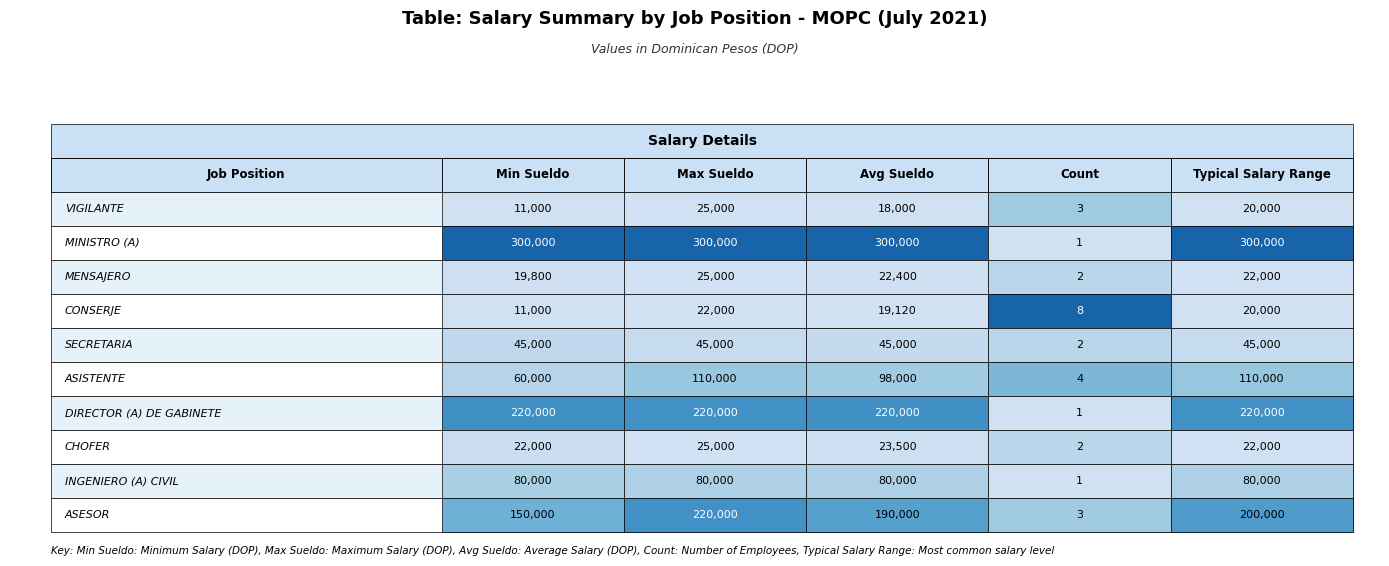

At 2, list the series in order from largest to smallest.

MINISTRO (A), DIRECTOR (A) DE GABINETE, ASESOR, ASISTENTE, INGENIERO (A) CIVIL, SECRETARIA, CHOFER, MENSAJERO, CONSERJE, VIGILANTE